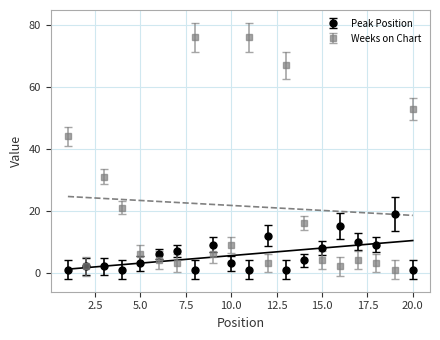

What is the difference between the maximum and second lowest values in the Weeks on Chart series?

74